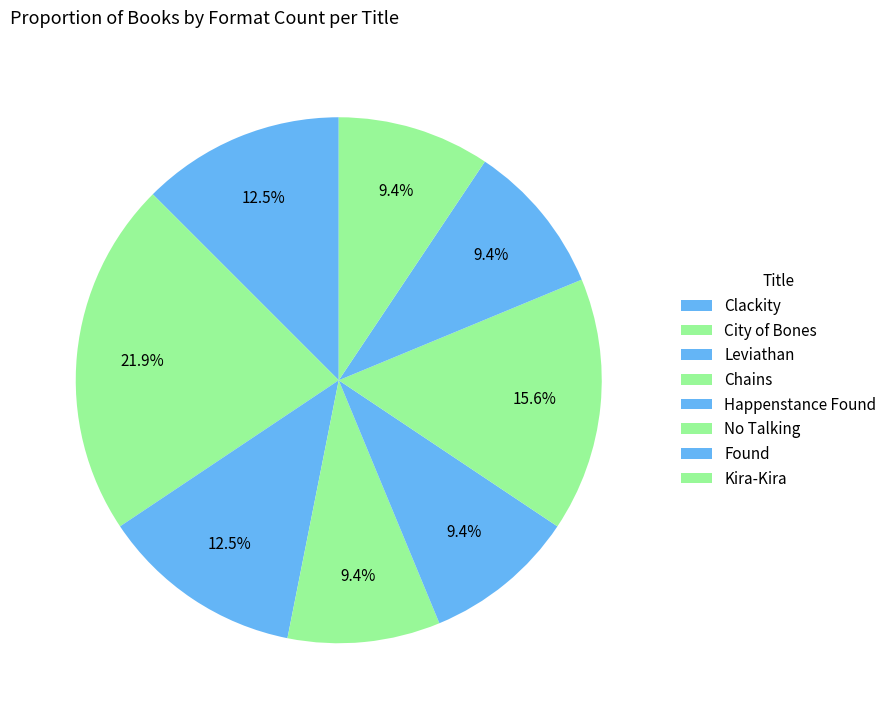

Count the number of slices in the pie.

8